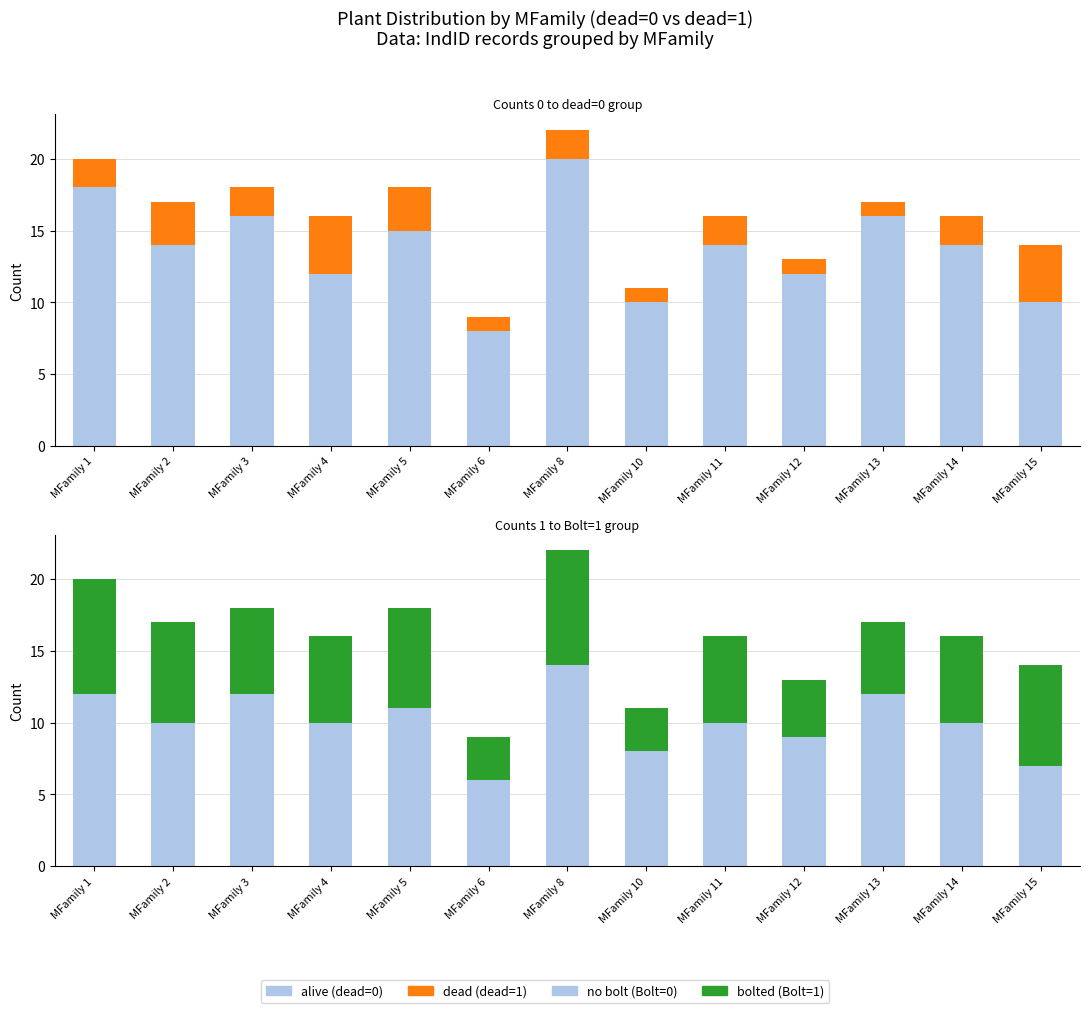

What is the sum of the alive (dead=0) values at MFamily 13 and MFamily 10?

26